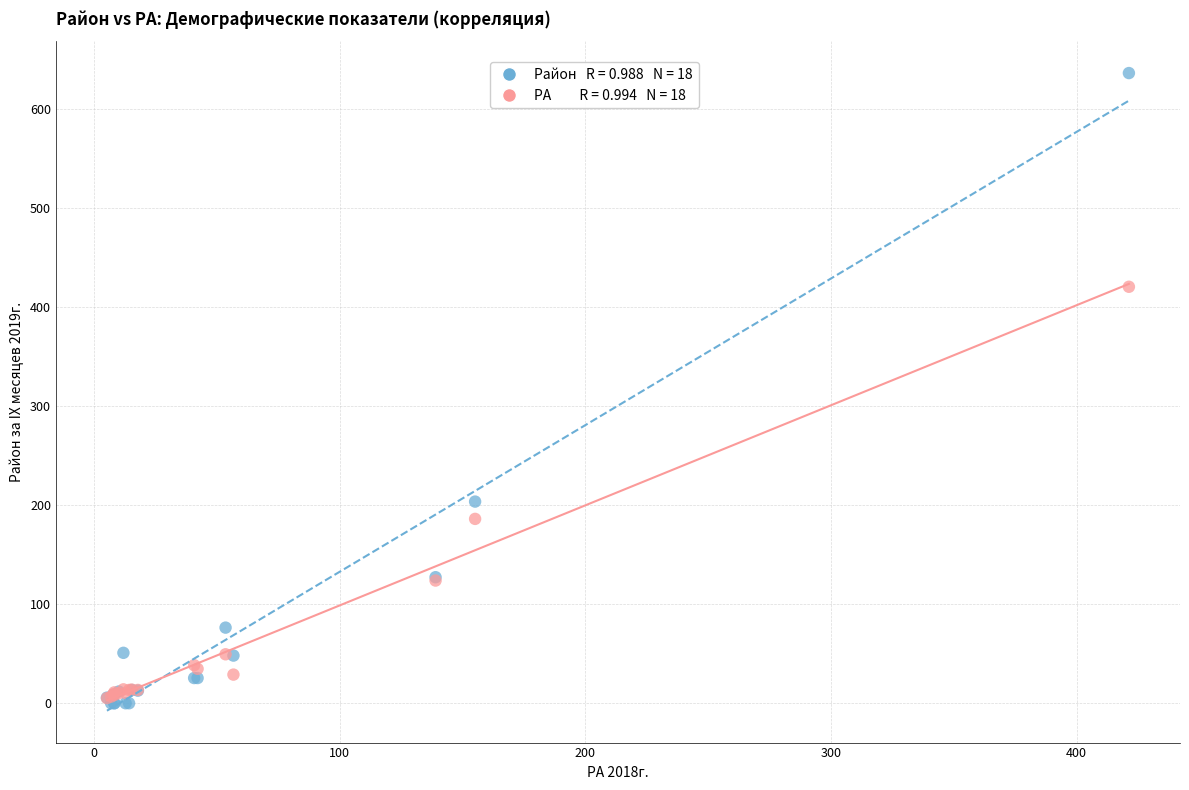

Across all series, what Y value is closest to 318?

420.3